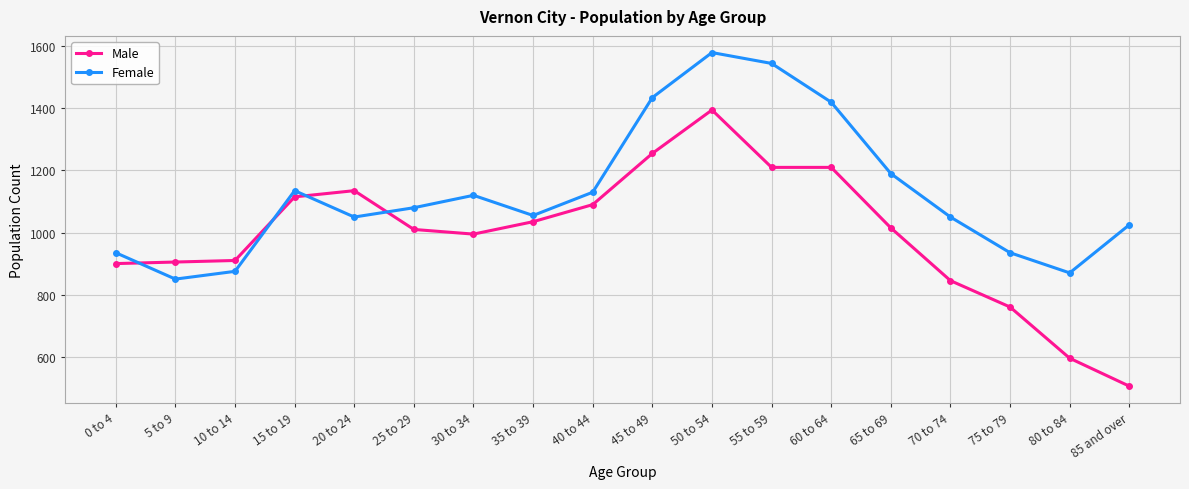

Where is the first local maximum for Female?

15 to 19